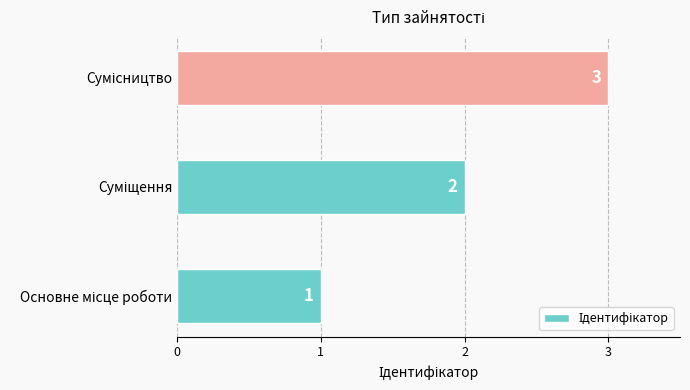

What is the sum of all values?

6